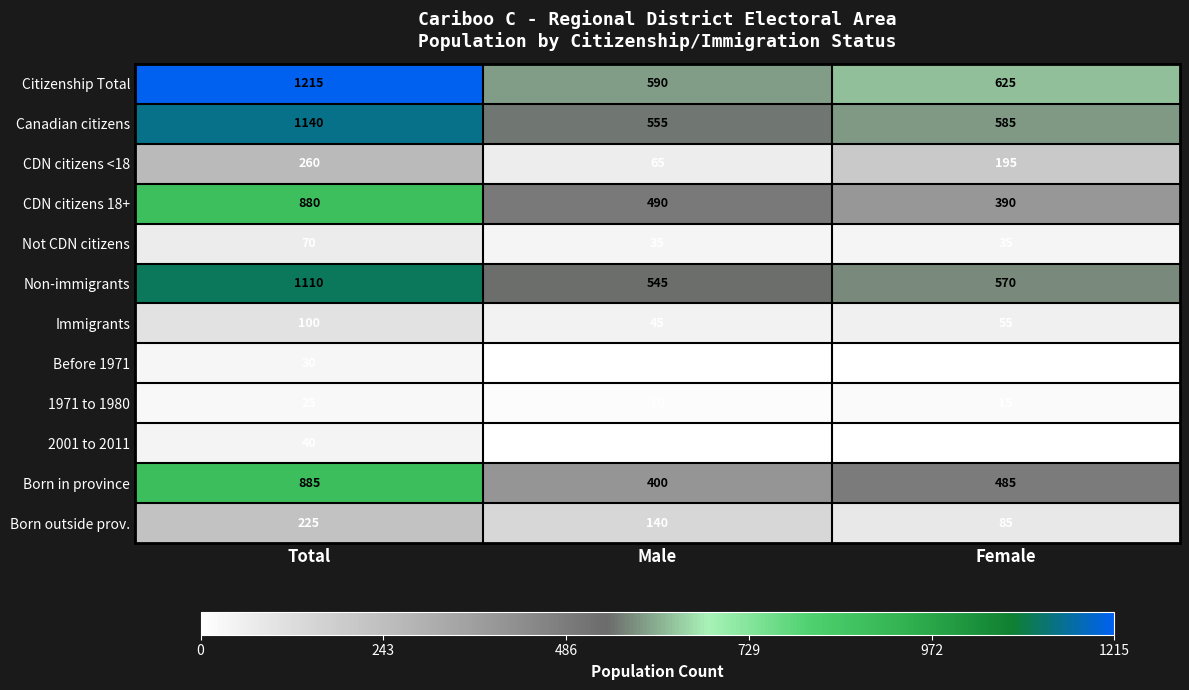

How many data points does each series have?

3